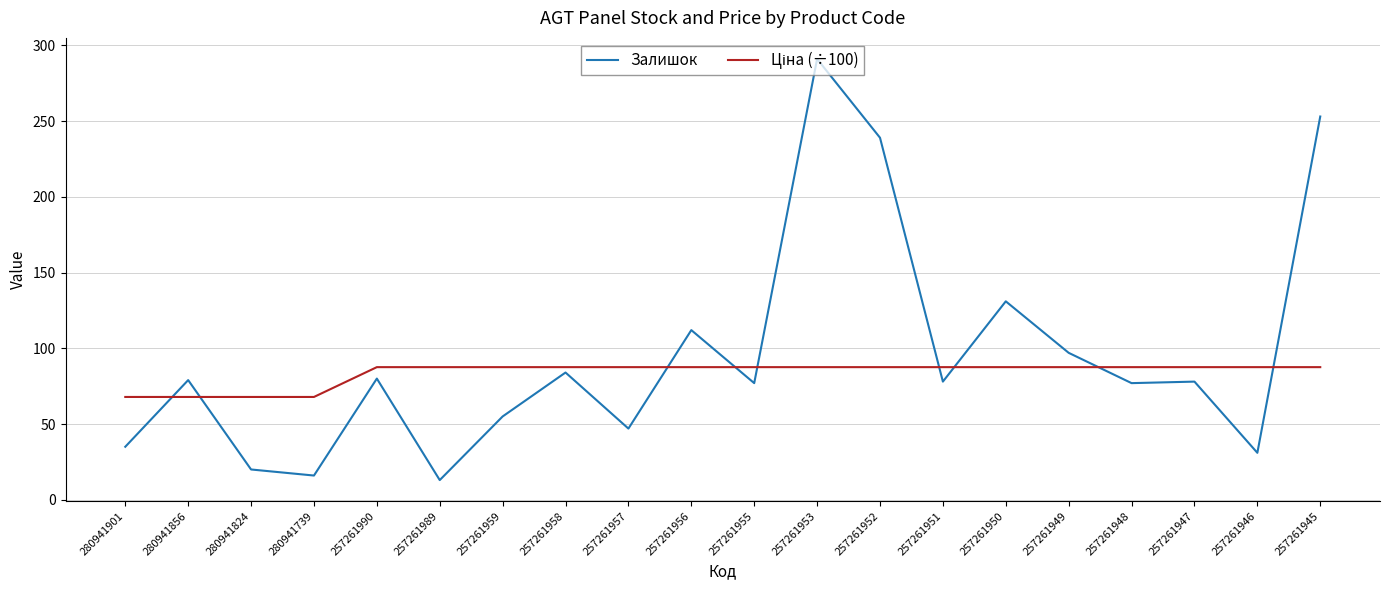

What is the difference between the Залишок values at 257261947 and 257261959?

23.0